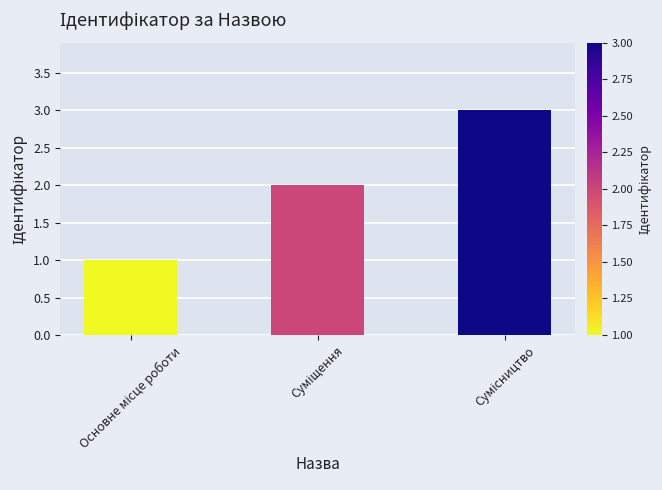

How many data points does each series have?

3